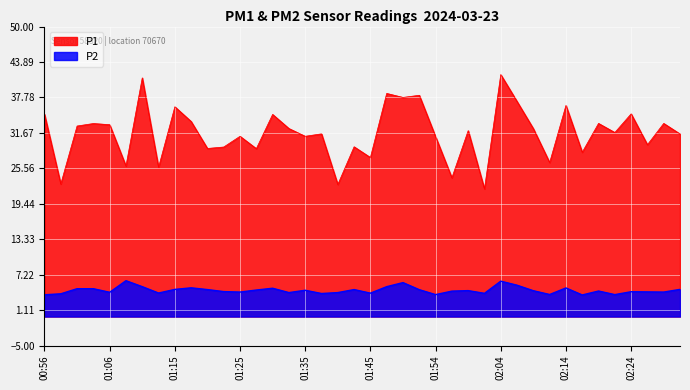

Rank the series at 02:24 from lowest to highest value.

P2, P1